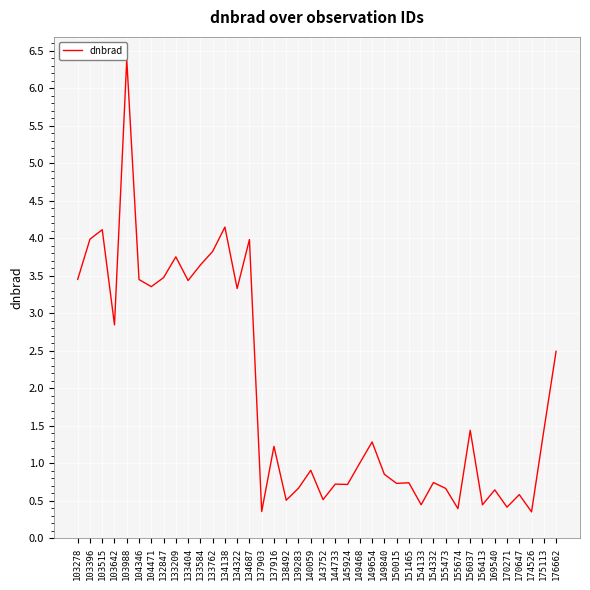

Count the number of categories in the chart.

40